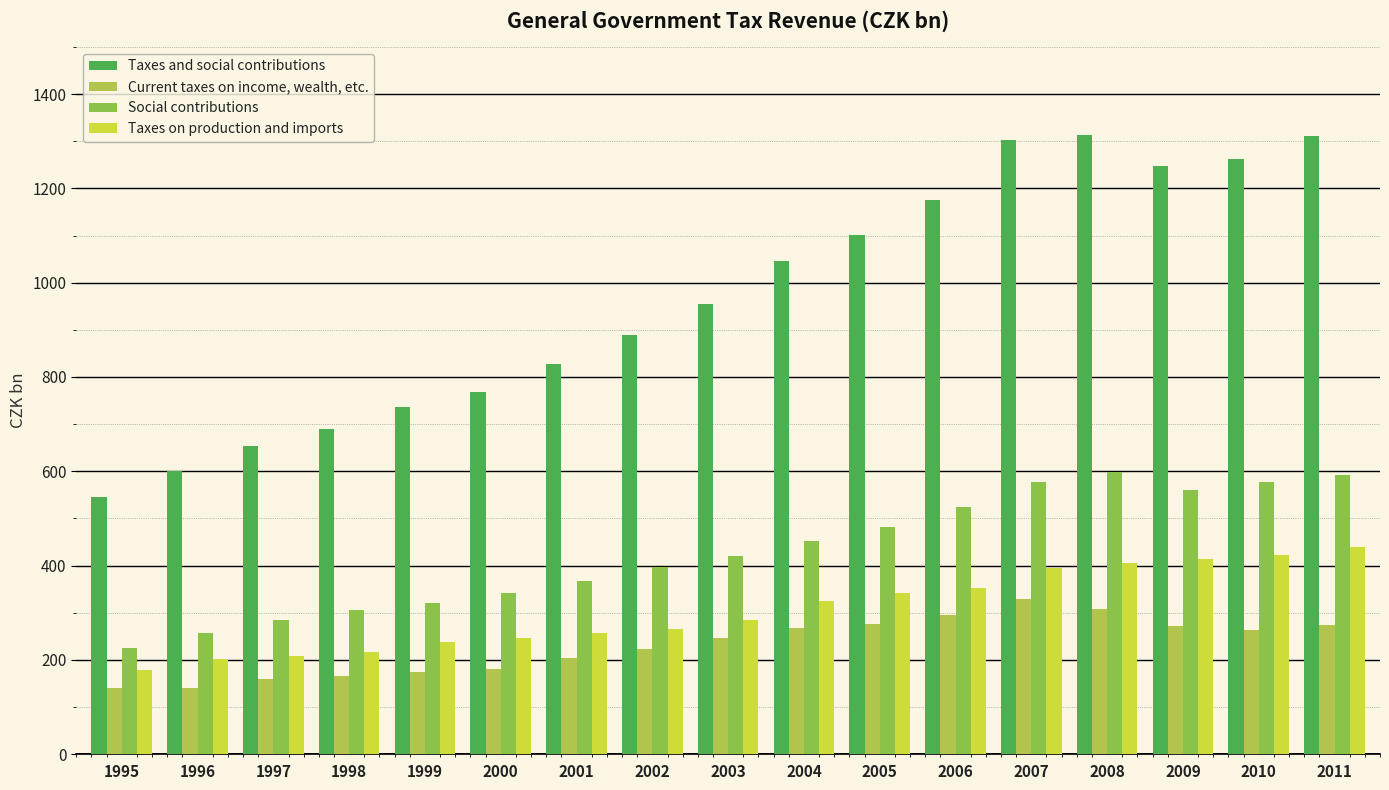

What is the average value of the Taxes and social contributions series?

966.2